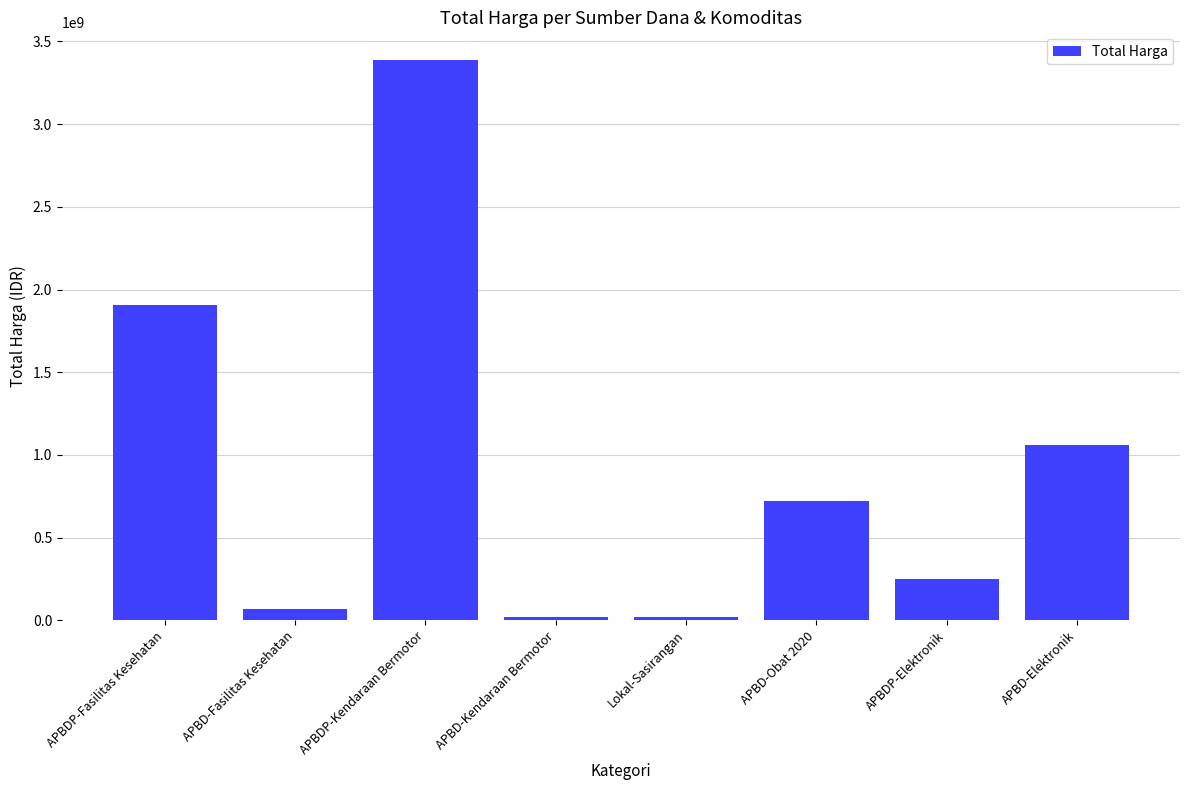

What is the minimum value shown in the chart?

18900000